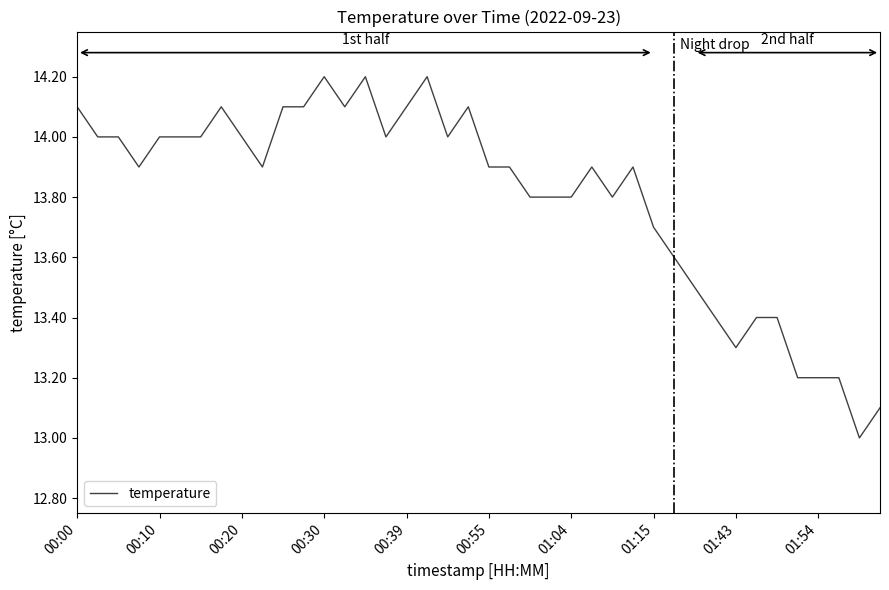

What is the maximum value shown in the chart?

14.2